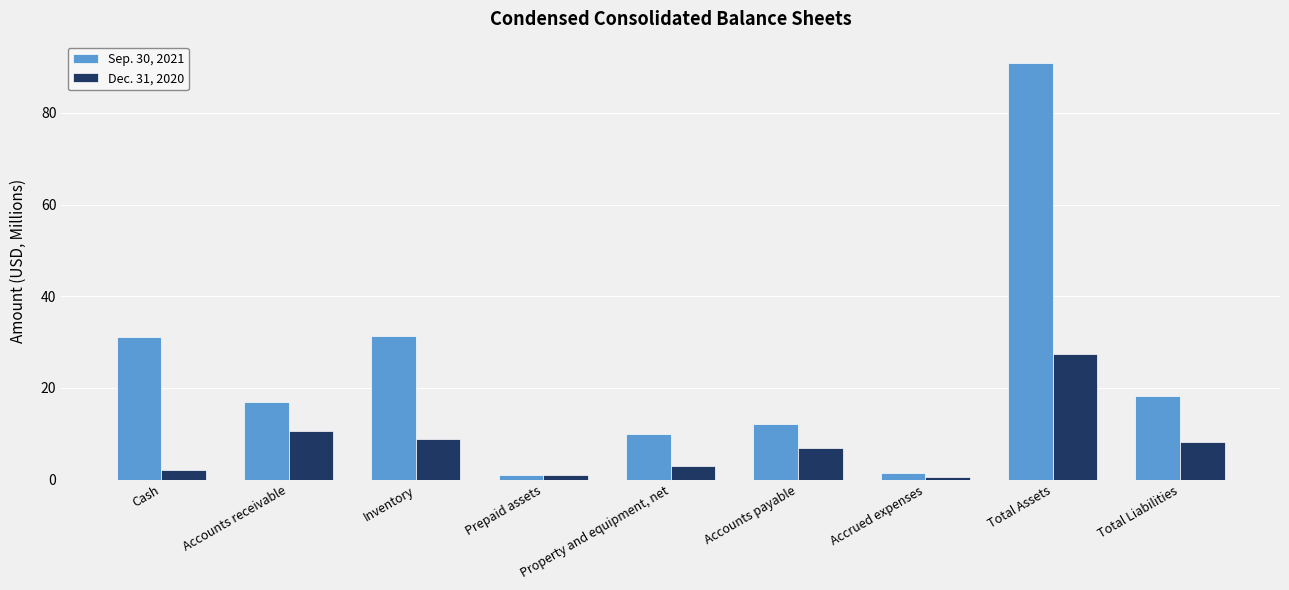

What is the difference between the highest and lowest values at Inventory?

22.4